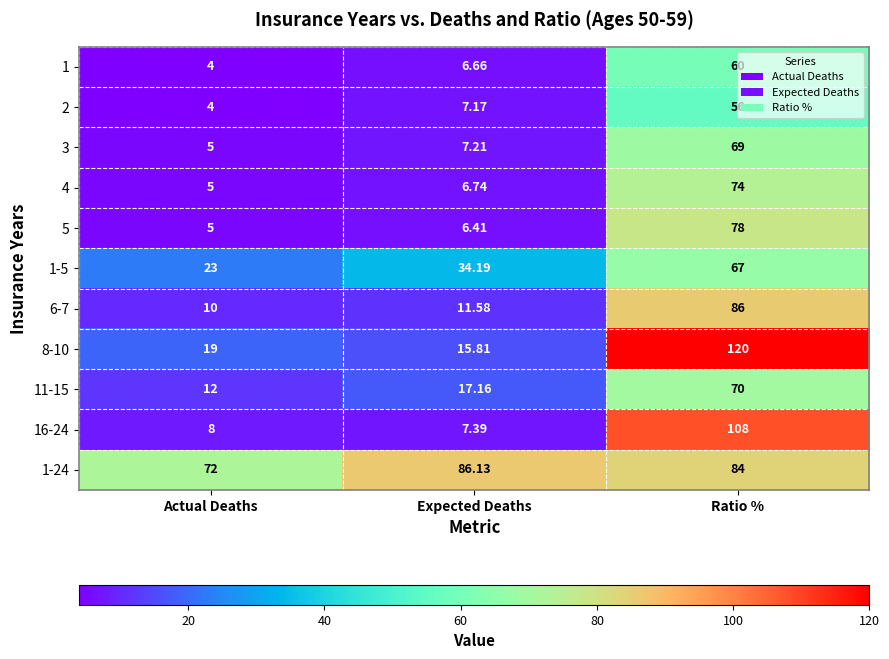

How many values in the 1 series exceed 6?

2